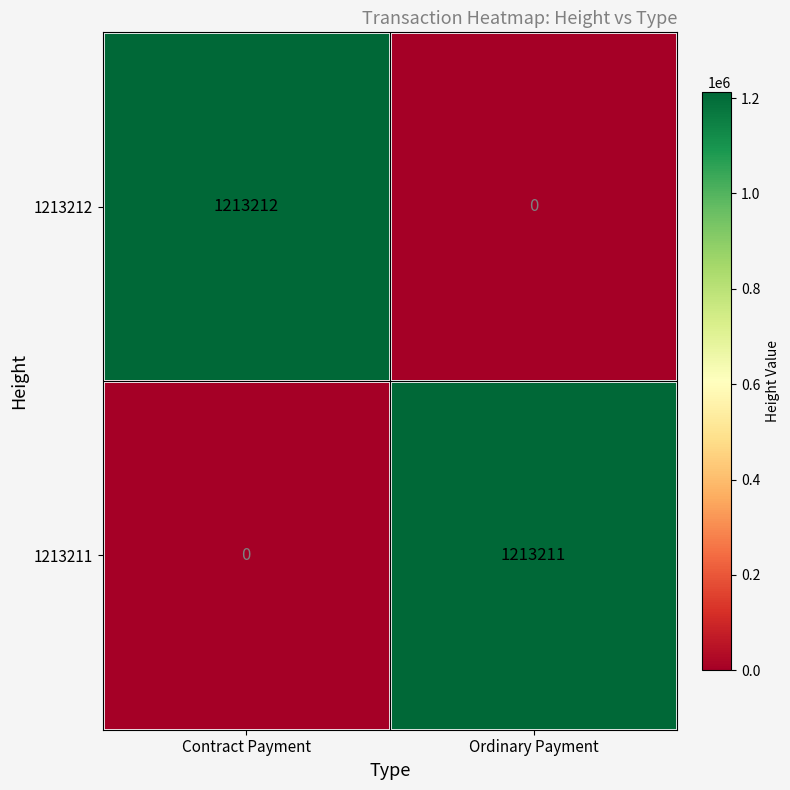

What is the average value of the 1213211 series?

606606